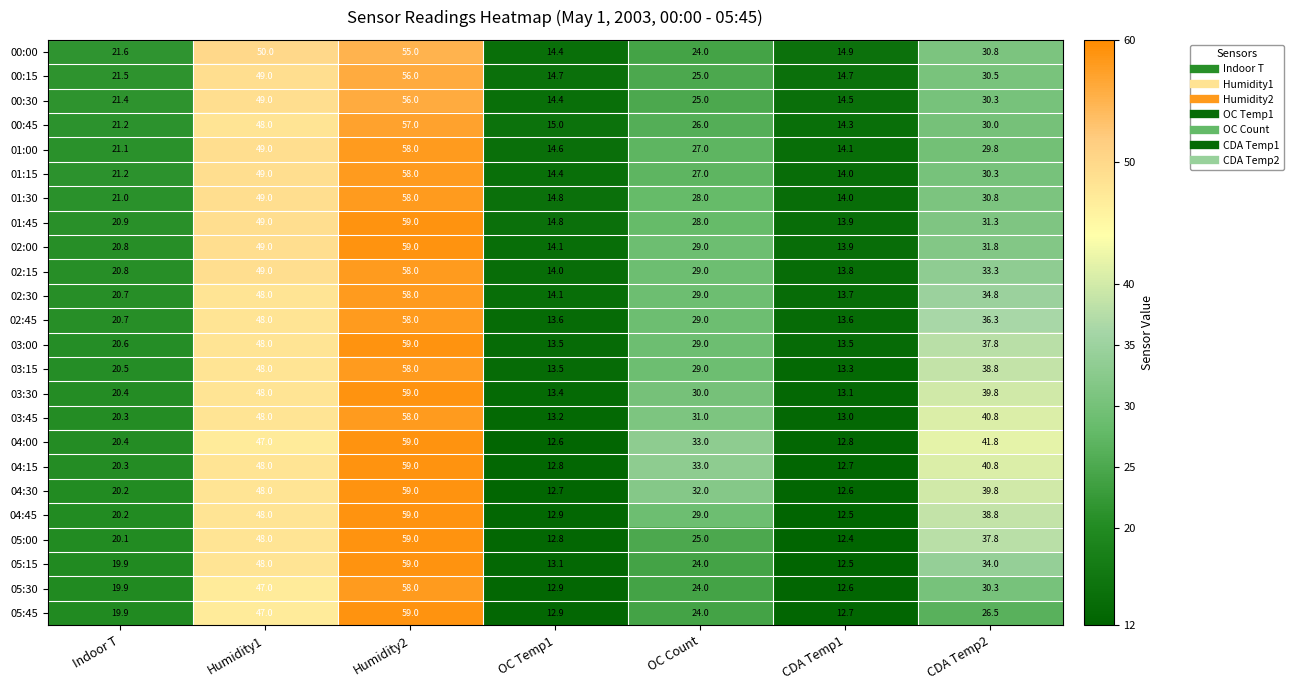

Rank the categories by 02:15 value from lowest to highest.

CDA Temp1, OC Temp1, Indoor T, OC Count, CDA Temp2, Humidity1, Humidity2